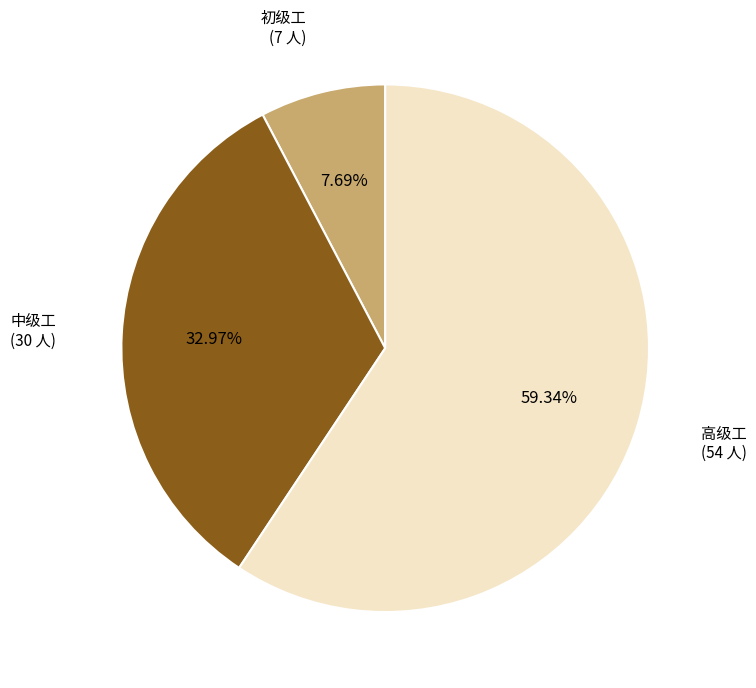

To the nearest percent, what percentage of the pie is 中级工?

33%